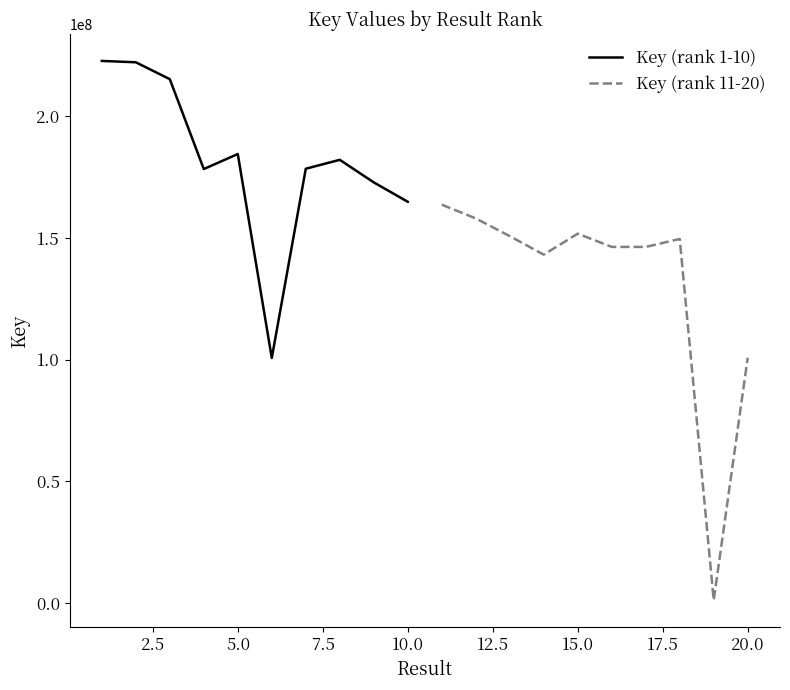

Reading left to right, list all the values displayed in this chart.

Key (rank 1-10): 222793605	222233168	215295875	178346215	184527199	100696264	178470557	182140450	172865034	164889795
Key (rank 11-20): 163702599	158064178	150768876	143158199	151786630	146338946	146338277	149613458	1136518	100767687